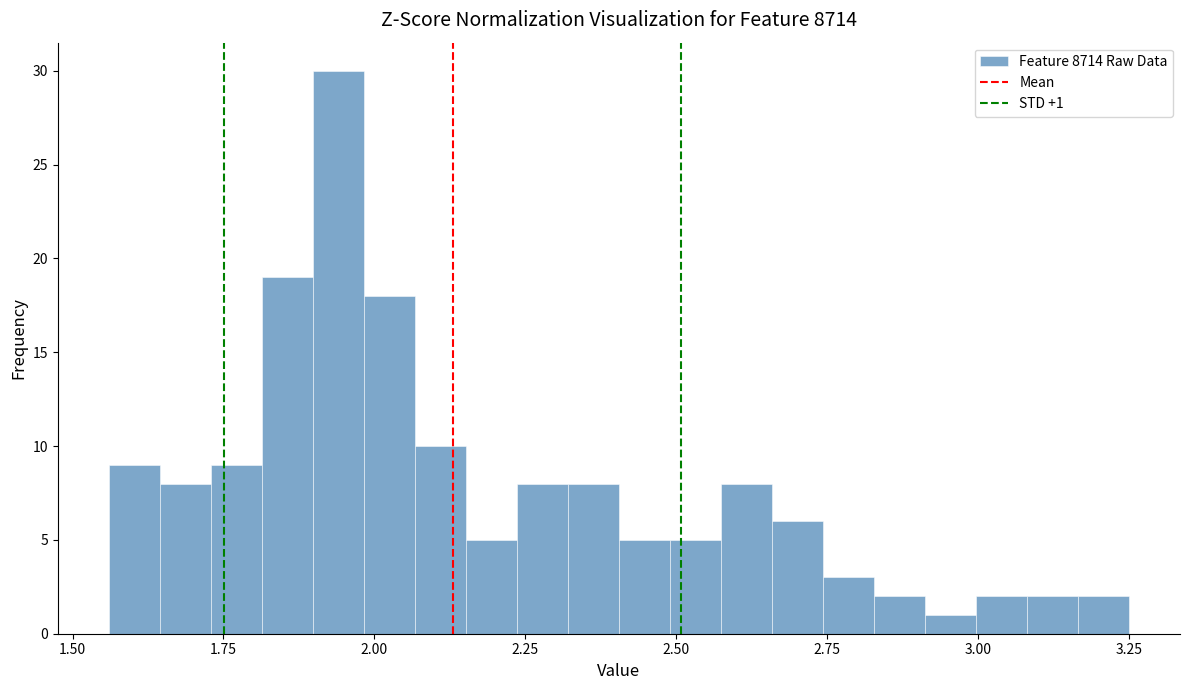

Around what value on the x-axis is the tallest bar? Give the approximate position of its centre, as read against the axis.

1.95